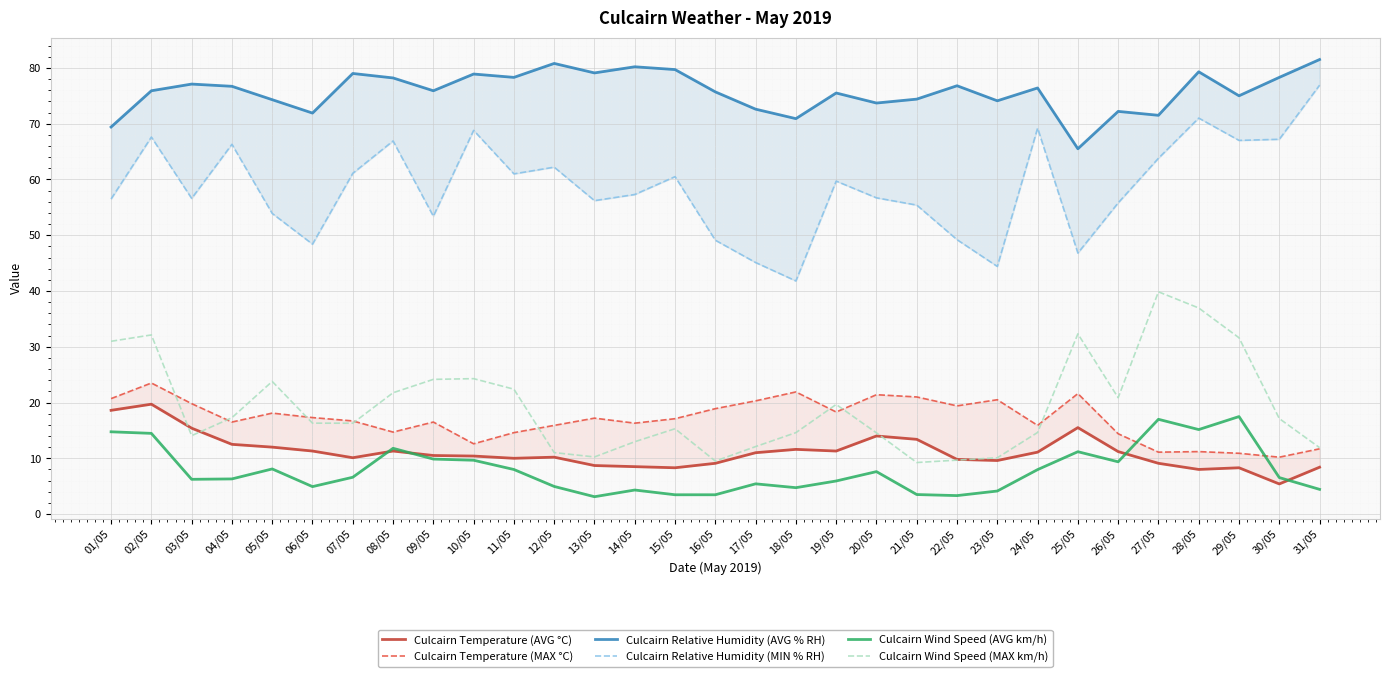

What is the sum of all Culcairn Relative Humidity (AVG % RH) values?

2348.8